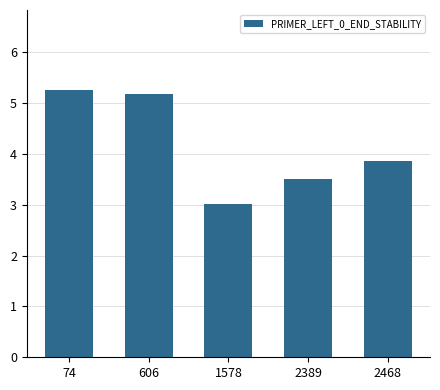

List the labels in order of value, largest first.

74, 606, 2468, 2389, 1578